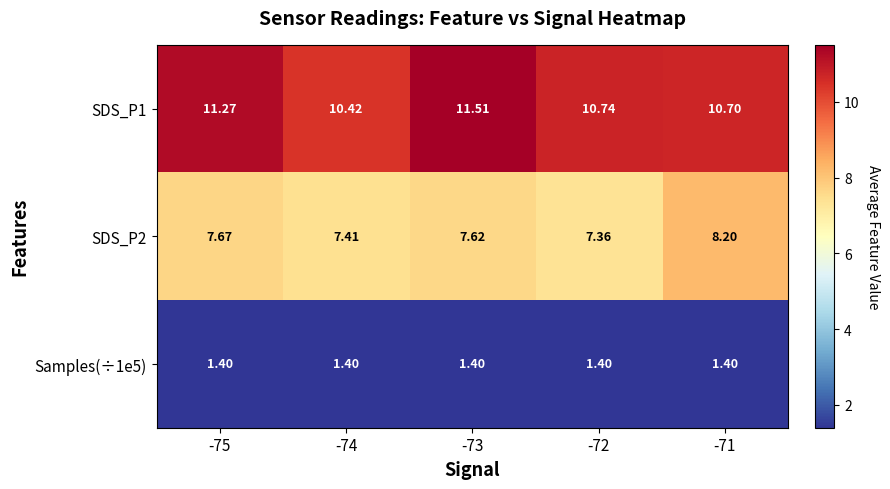

Is the value of Samples(÷1e5) at -74 greater than the value of SDS_P1 at -73?

No